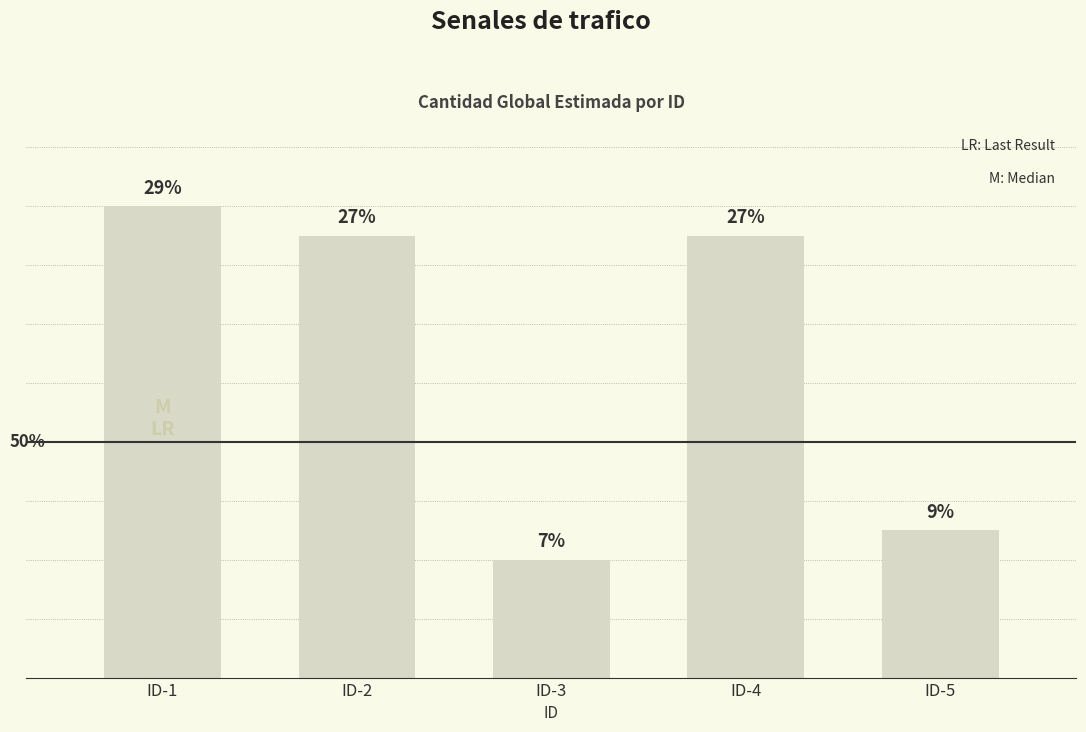

Are the bars horizontal?

No